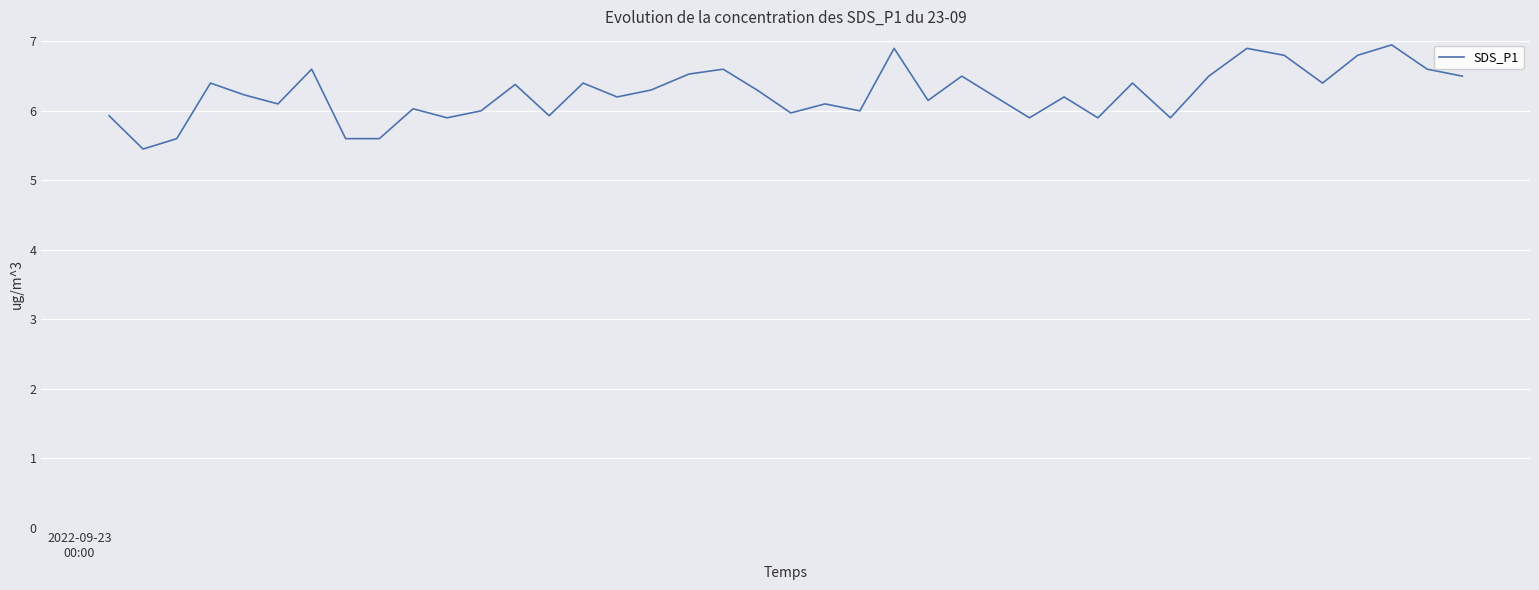

True or false: the data has more than 1 interior local peaks.

True